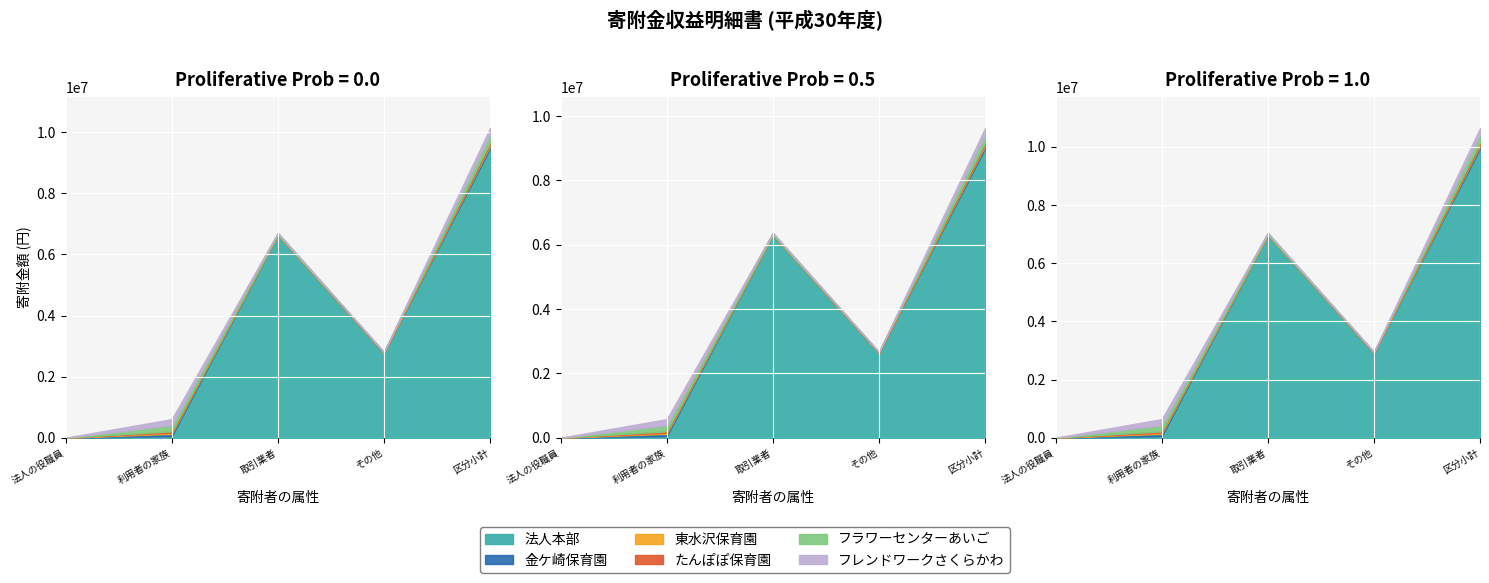

Count the たんぽぽ保育園 values in the range 0 to 40000.

4